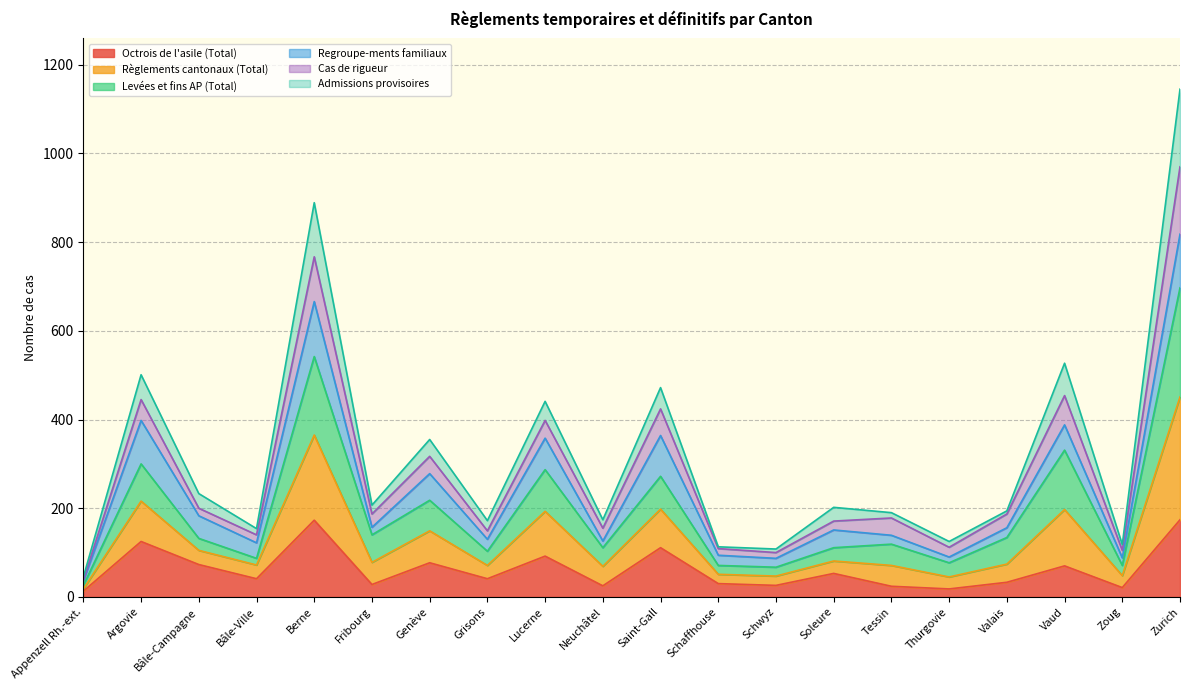

At which label does Admissions provisoires reach its peak?

Zurich